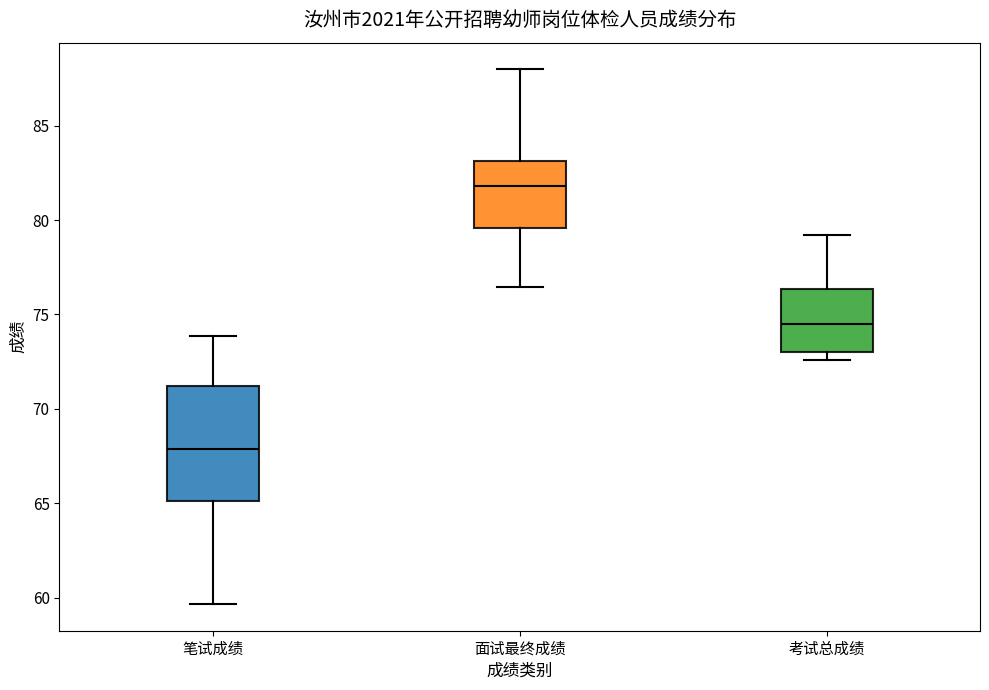

Reading left to right, transcribe this box plot: for each box, give where its median line is, the range the box spans, and where its two whiskers end, as read against the y-axis. The values are not printed on the chart, so give them approximately, as read against the axis.

笔试成绩: median 68.0, box 65.0 to 71.0, whiskers 59.5 to 74.0
面试最终成绩: median 82.0, box 79.5 to 83.0, whiskers 76.5 to 88.0
考试总成绩: median 74.5, box 73.0 to 76.5, whiskers 72.5 to 79.0